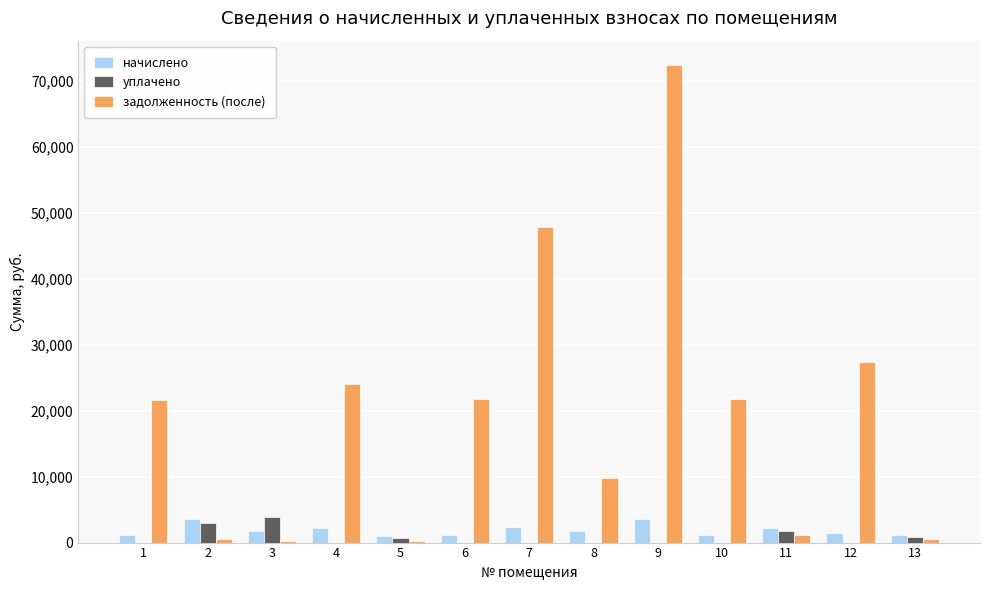

What is the average value of the начислено series?

1855.8